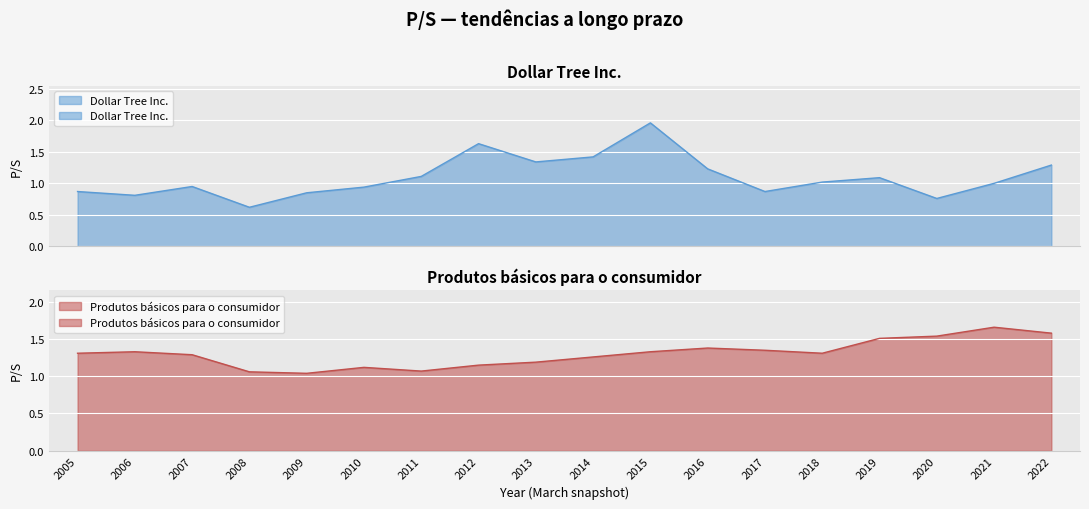

What is the total value across all series at 2007?

2.2